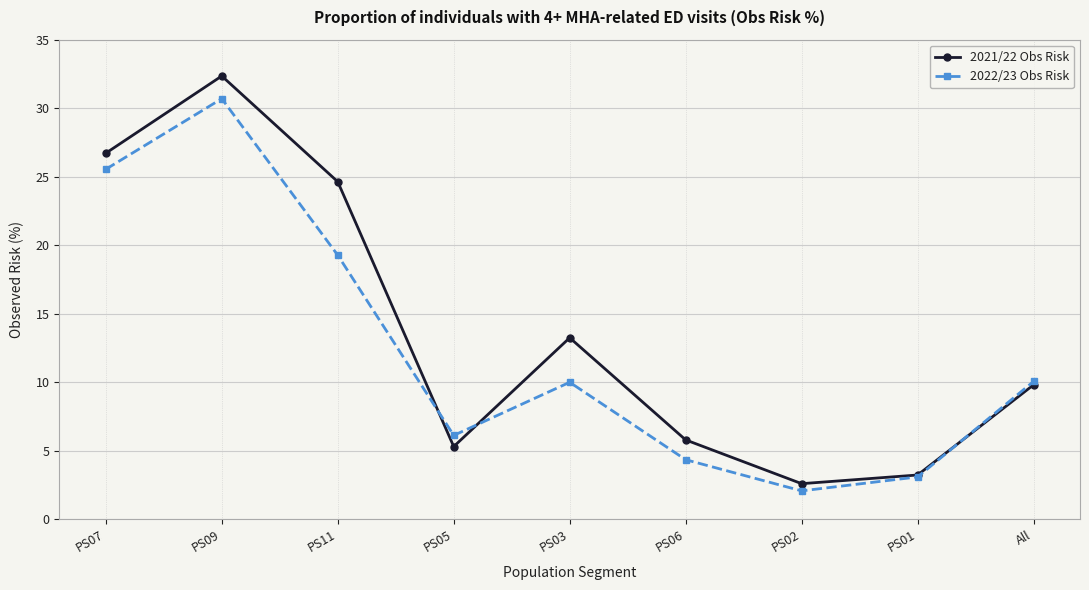

What is the difference between the highest and lowest values at PS05?

0.8